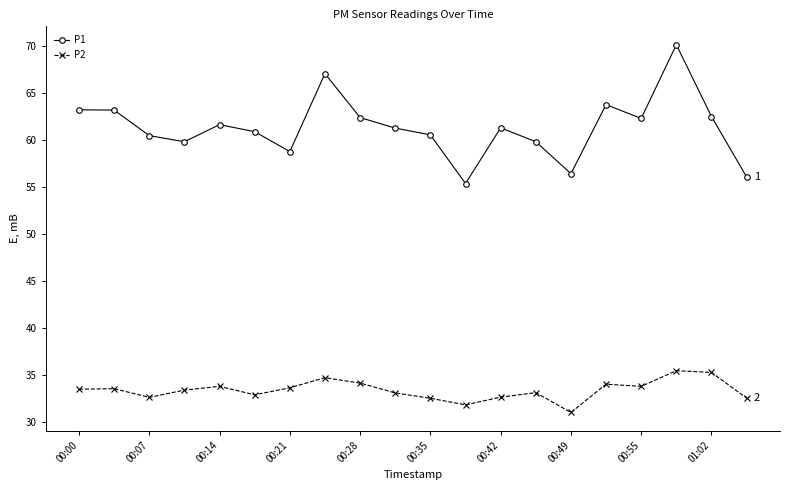

How many lines are shown in the chart?

2